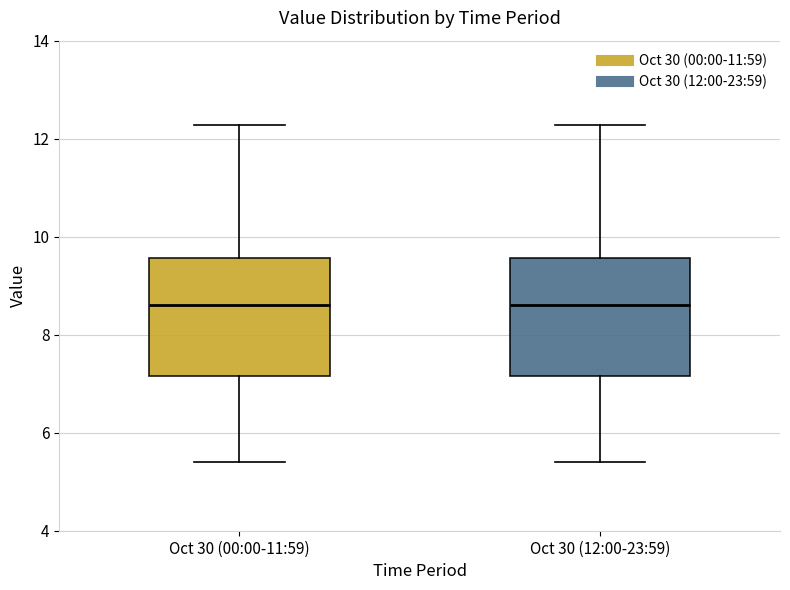

Reading left to right, read every box against the y-axis: the position of its median line, the range the box covers, and the ends of its whiskers. The values are not printed on the chart, so give them approximately, as read against the axis.

Oct 30 (00:00-11:59): median 8.6, box 7.2 to 9.6, whiskers 5.4 to 12.2
Oct 30 (12:00-23:59): median 8.6, box 7.2 to 9.6, whiskers 5.4 to 12.2